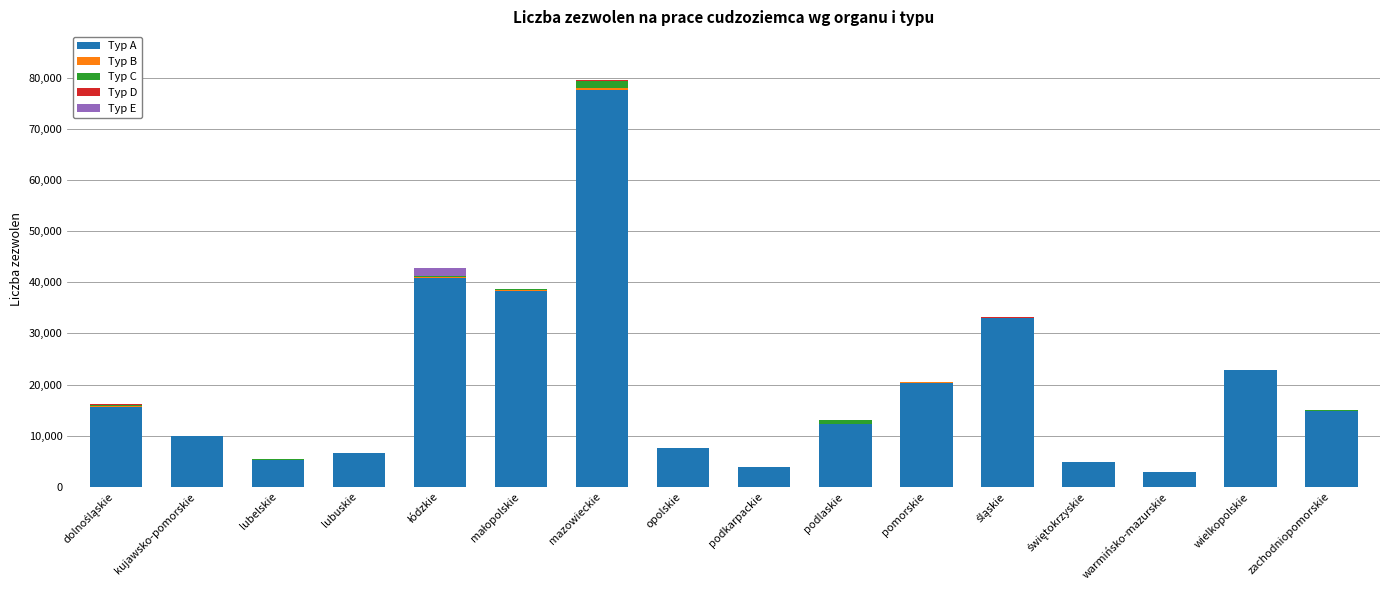

Which category has the highest value in the Typ A series?

mazowieckie